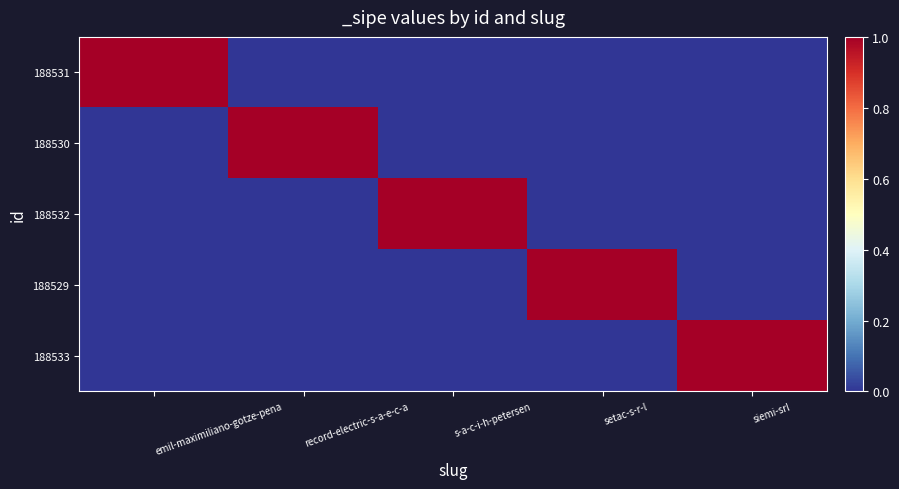

Which series changed the most between record-electric-s-a-e-c-a and siemi-srl?

188530